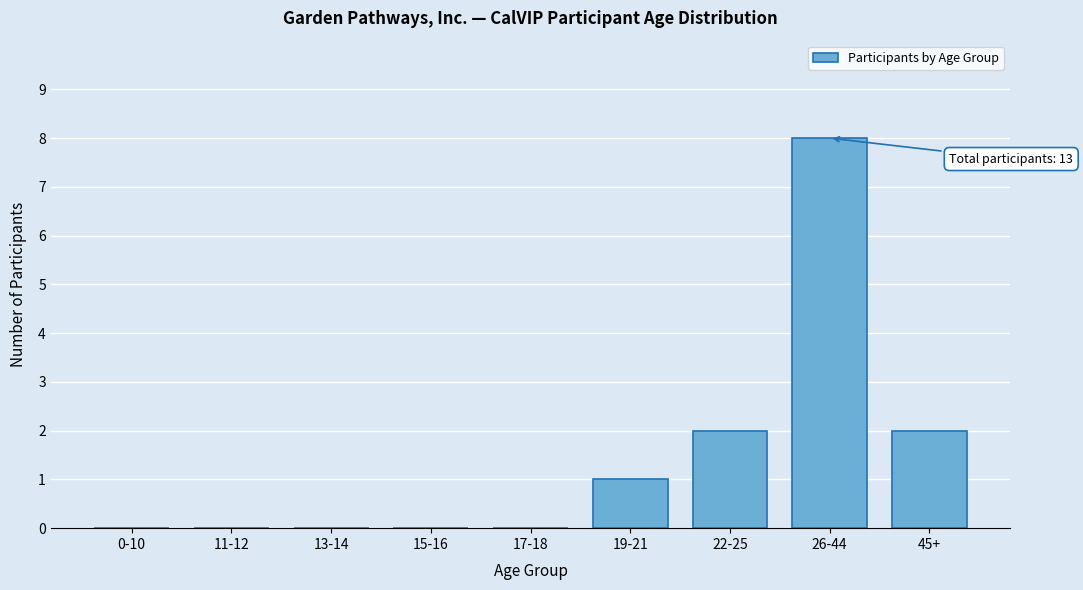

Reading left to right, transcribe all the data shown in this chart.

0-10=0	11-12=0	13-14=0	15-16=0	17-18=0	19-21=1	22-25=2	26-44=8	45+=2